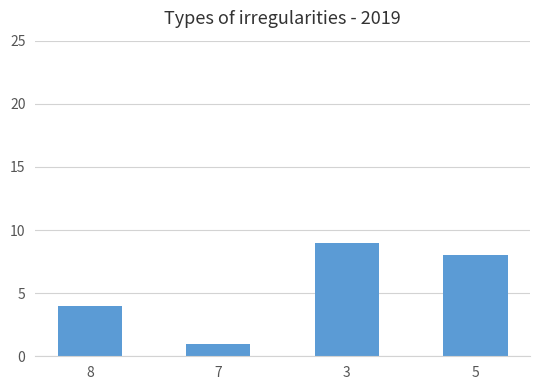

List the labels in order of value, smallest first.

7, 8, 5, 3